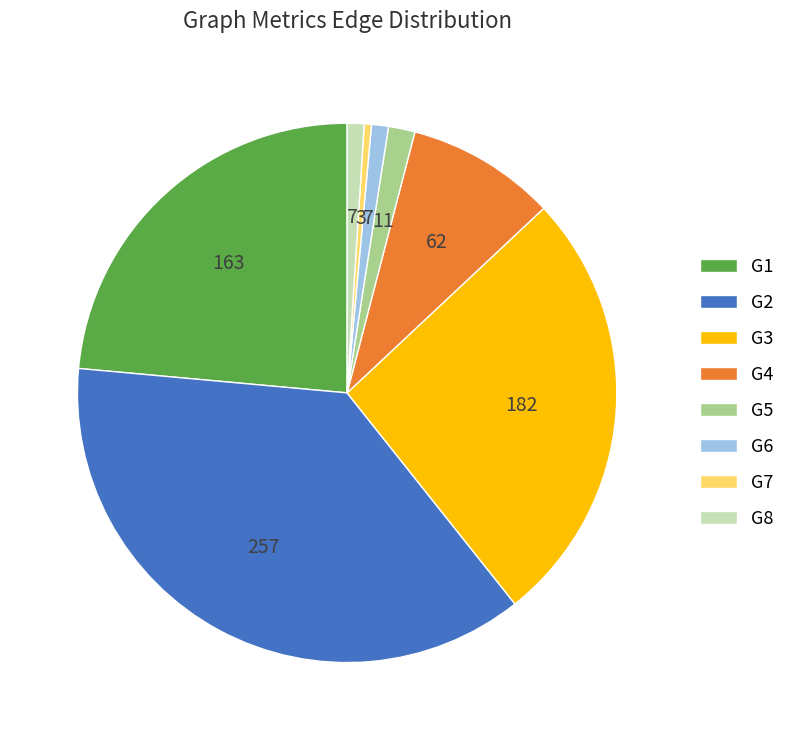

Is there any slice that represents more than half of the pie?

No